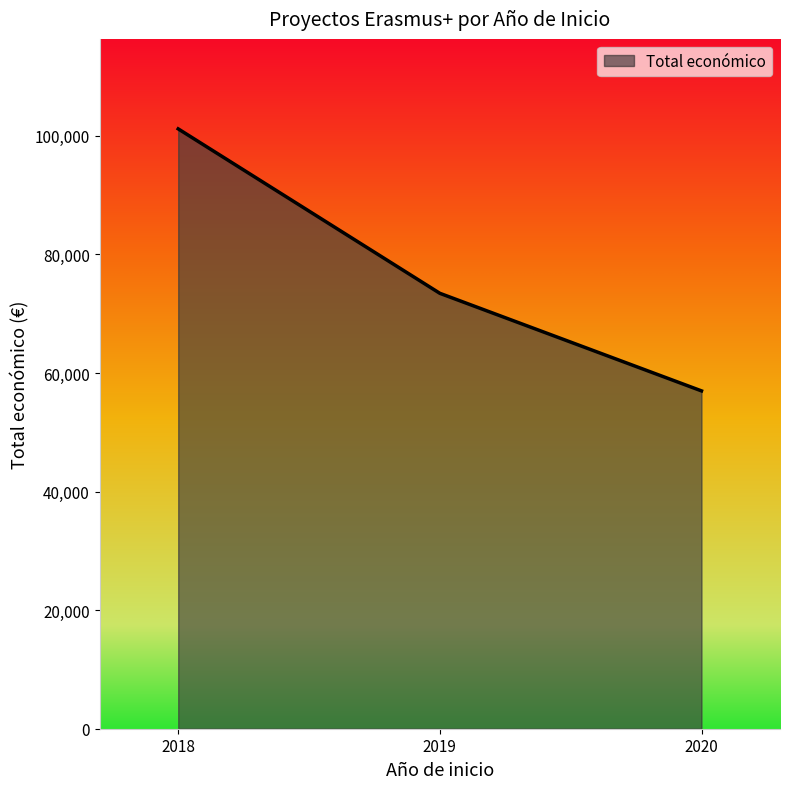

Read the value at 2020, to the nearest 50.

57000